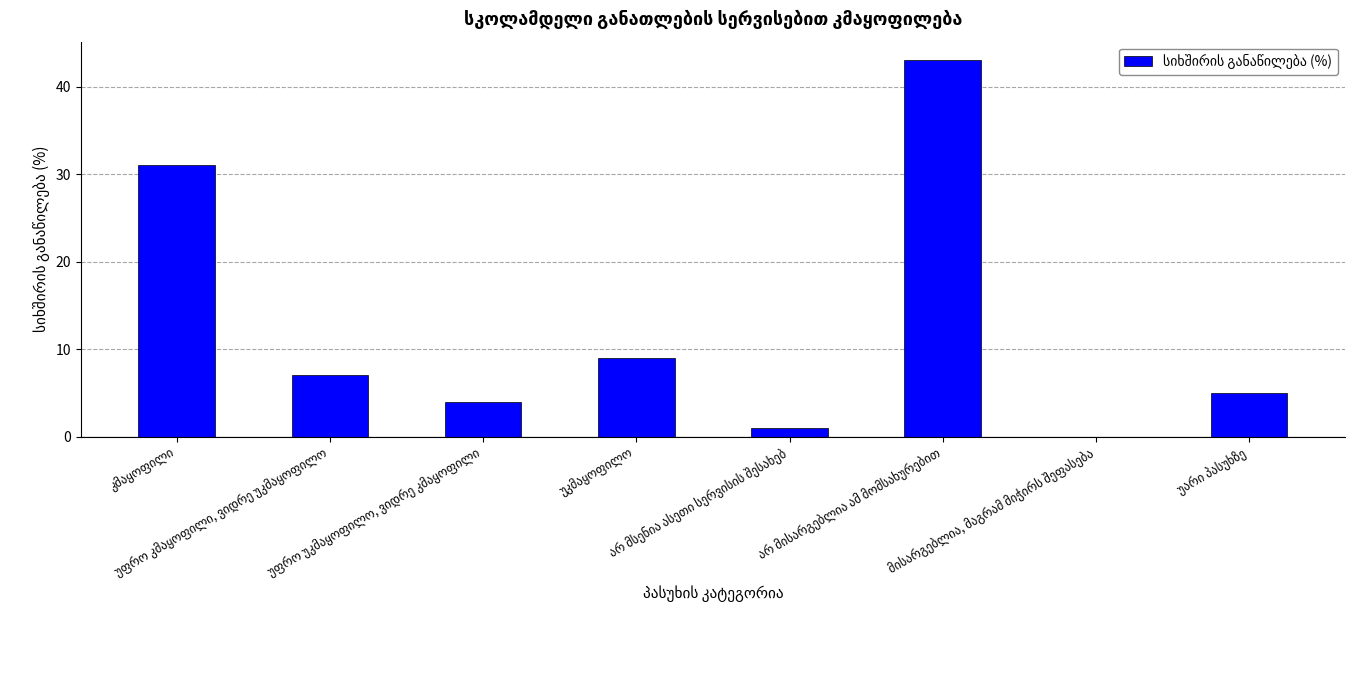

What is the sum of all values?

100